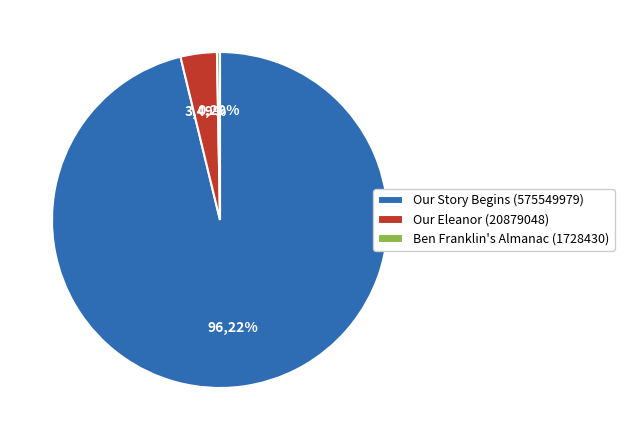

Rank the categories by value from highest to lowest.

Our Story Begins (575549979), Our Eleanor (20879048), Ben Franklin's Almanac (1728430)